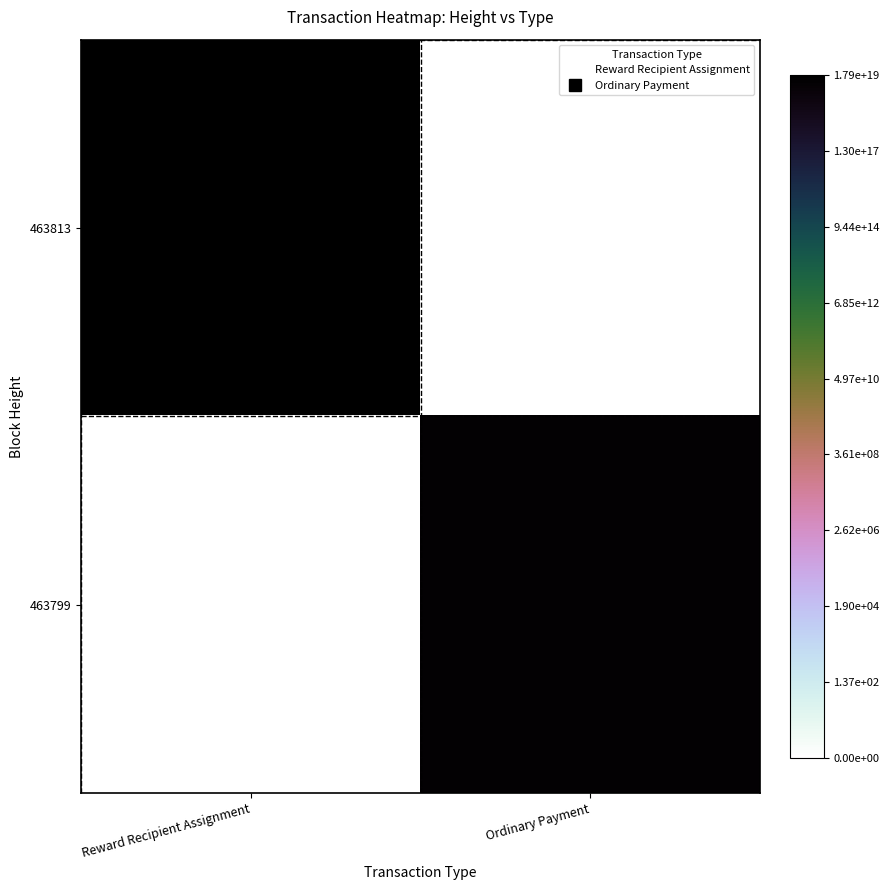

What is the maximum value shown in the chart?

44.3